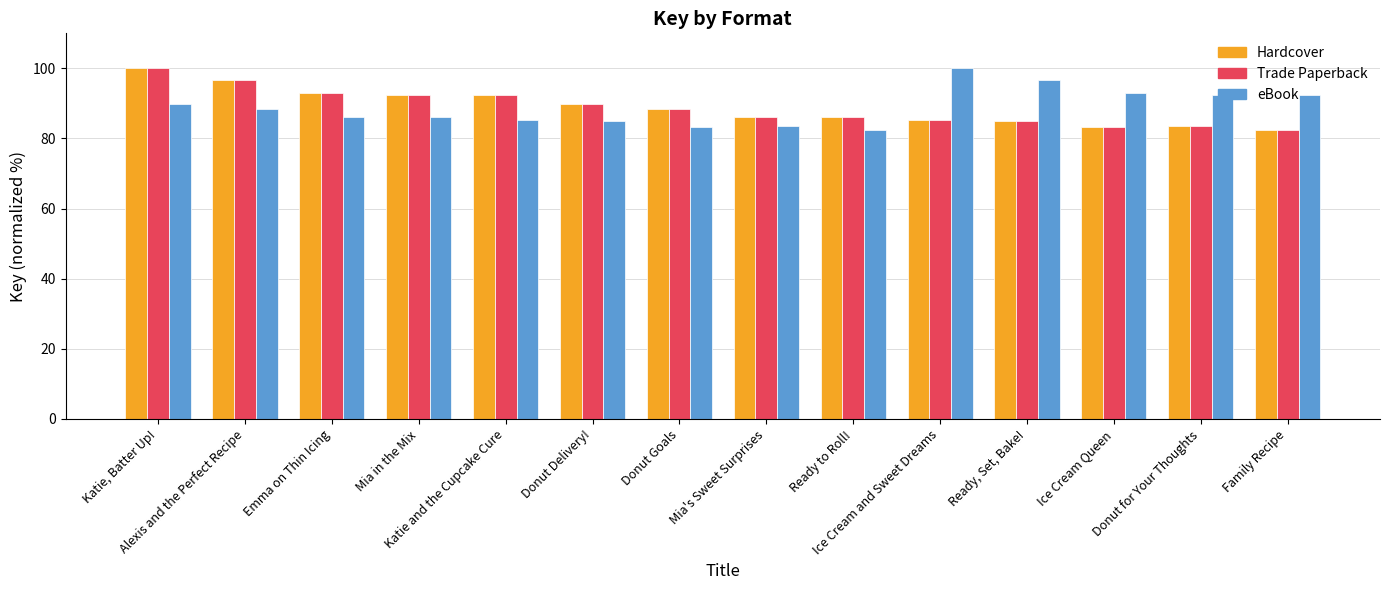

At how many categories does at least one series exceed 91?

10